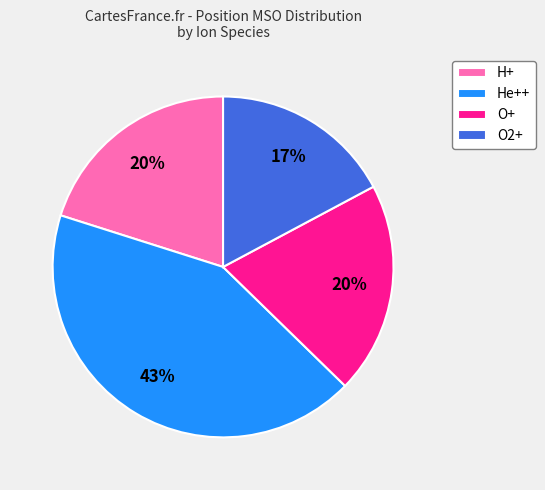

To the nearest percent, what portion does O2+ represent?

17%